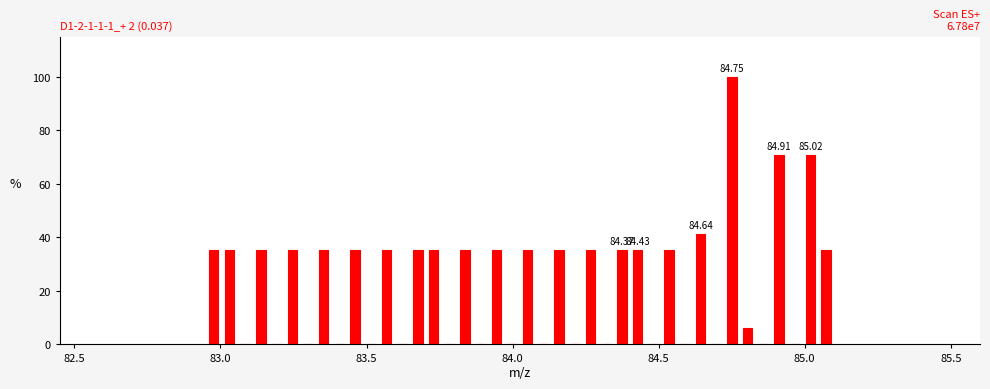

Read against the x-axis, roughly where is the centre of the tallest bar?

84.75